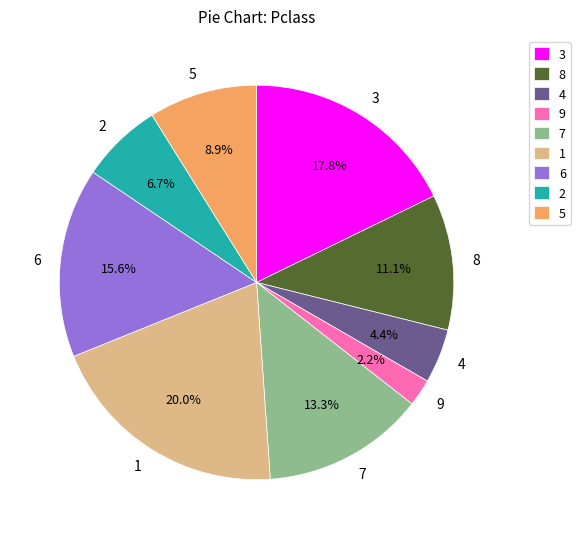

What percentage is the 8 slice, to the nearest percent?

11%